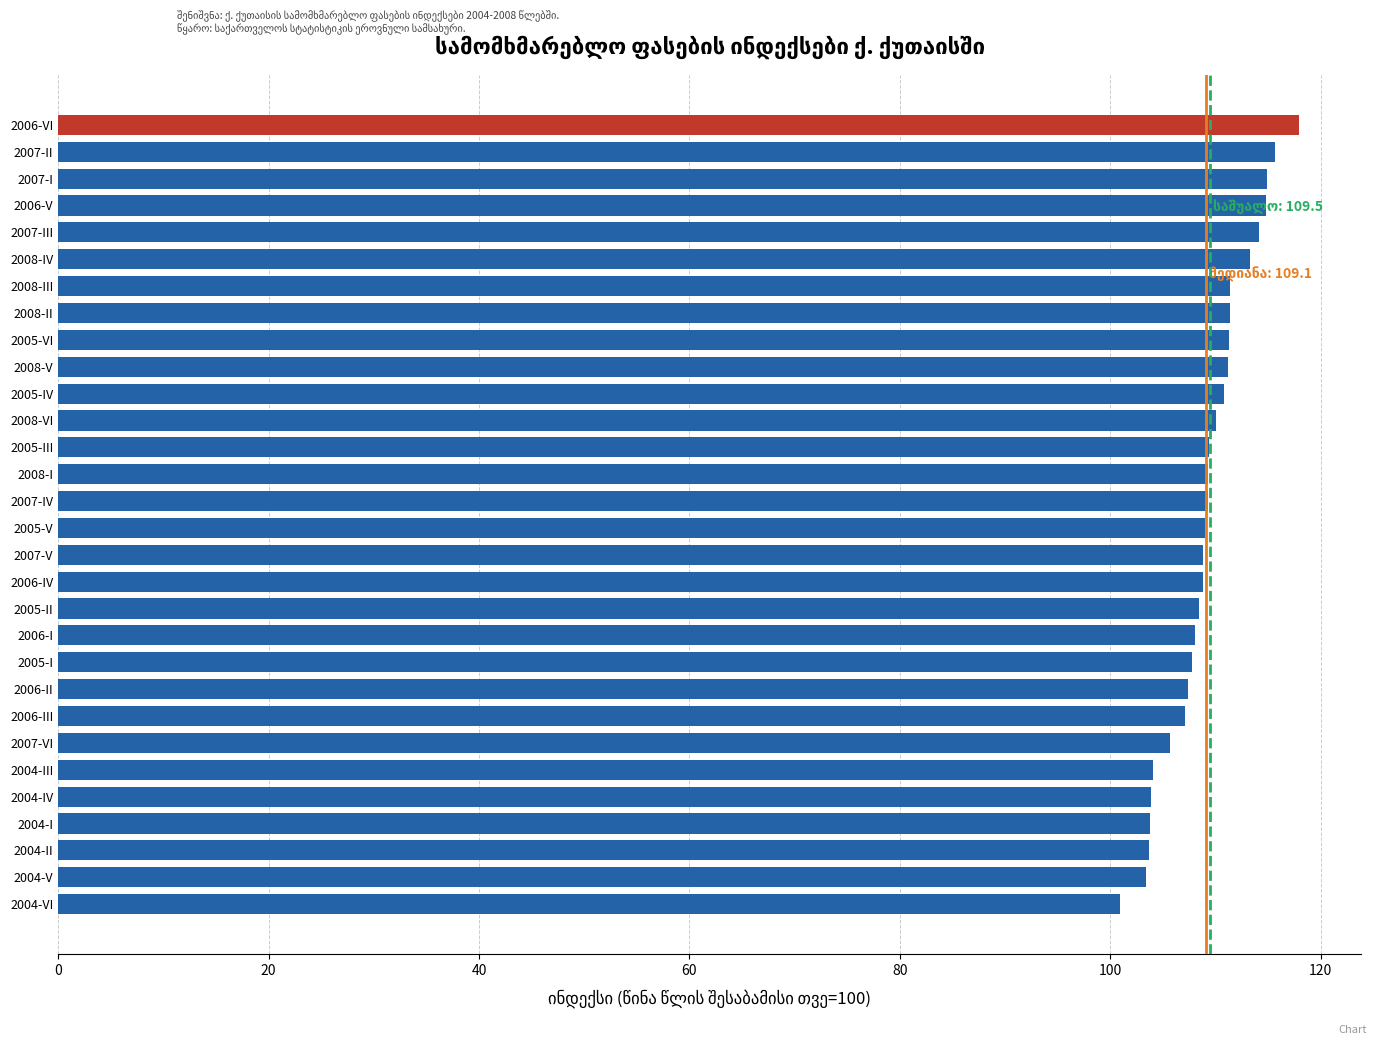

What is the greatest value displayed?

117.9